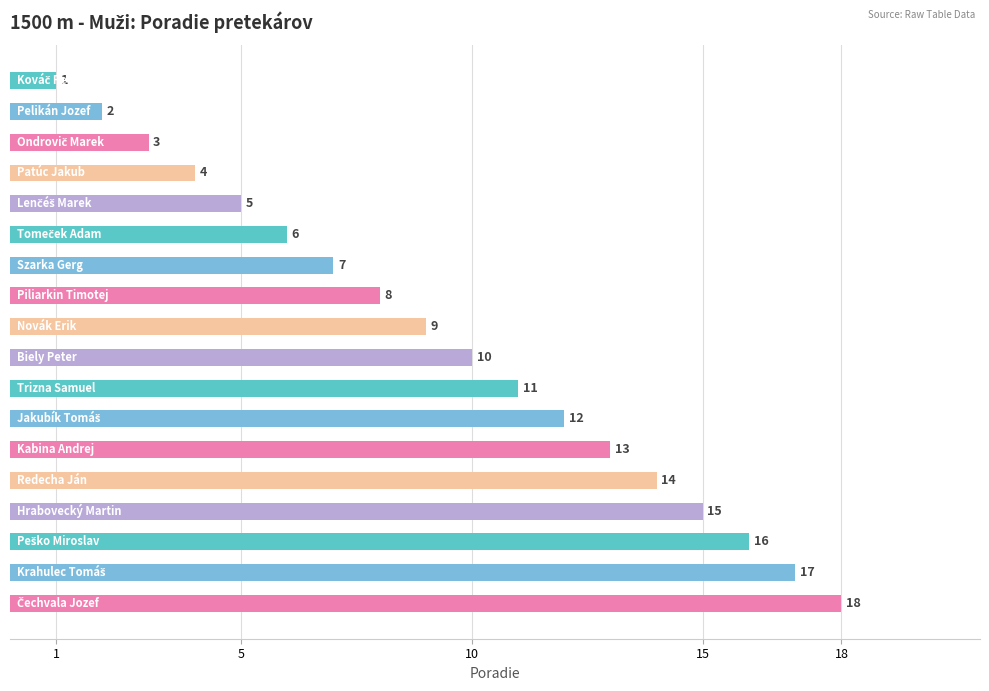

What is the average value?

10